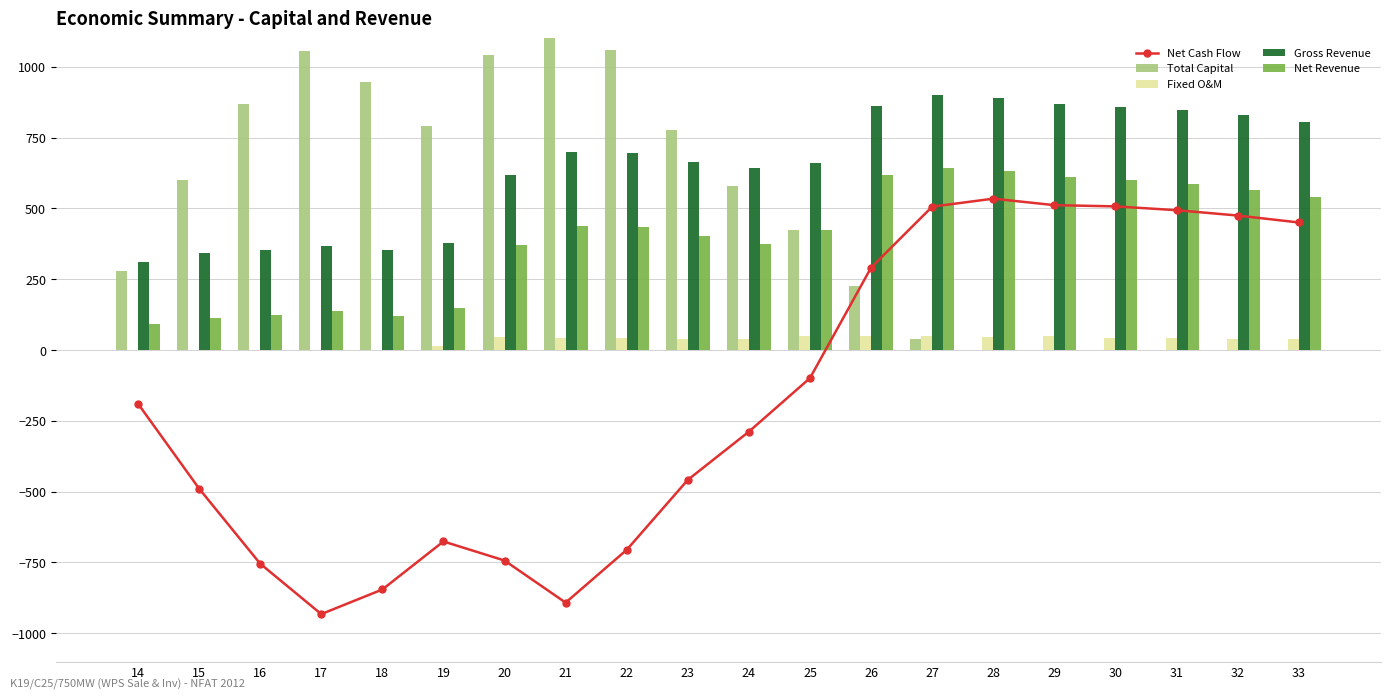

Which label corresponds to the largest value in the chart?

21